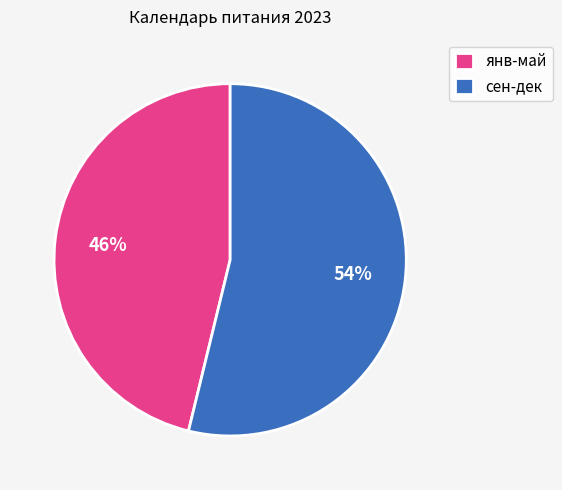

To the nearest percent, what percentage of the pie is сен-дек?

54%